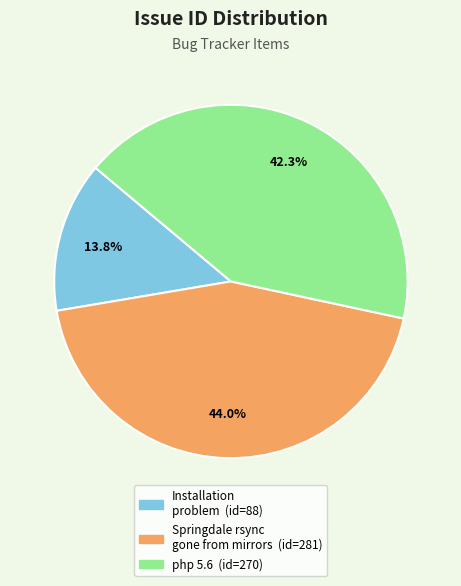

Is there any slice that represents more than half of the pie?

No